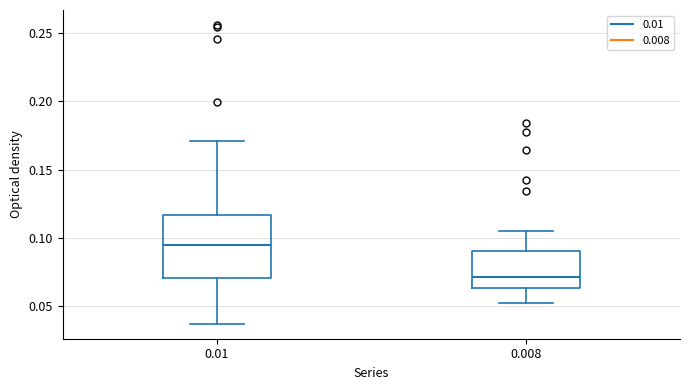

Which box has the lowest median line?

0.008